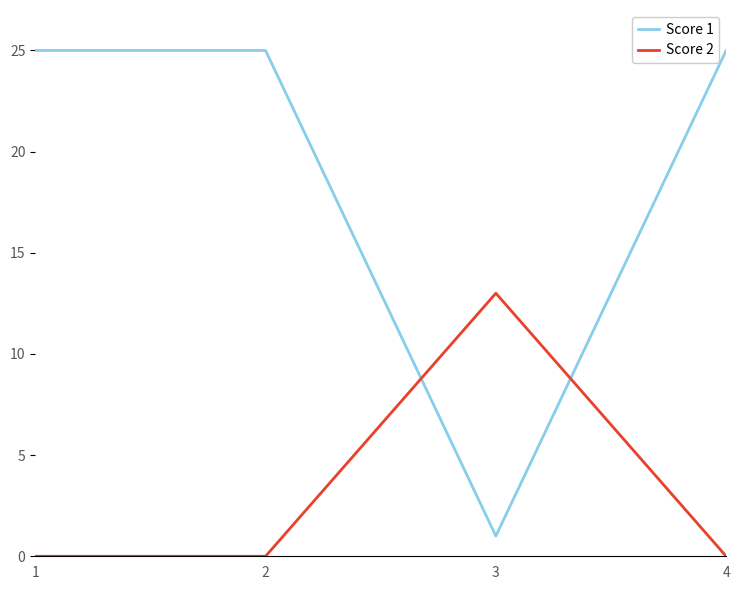

Is the value of Score 2 at 1 greater than the value of Score 1 at 1?

No